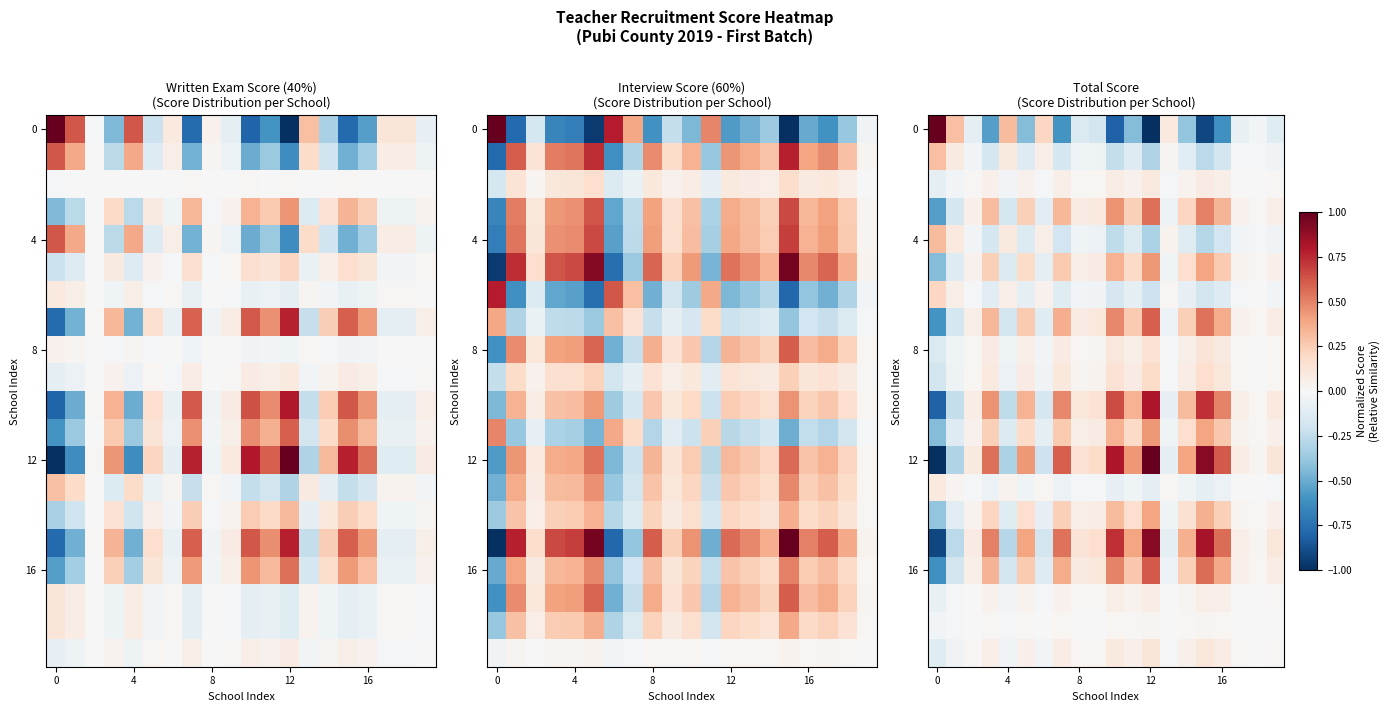

At which category is the sum across all series the highest?

12